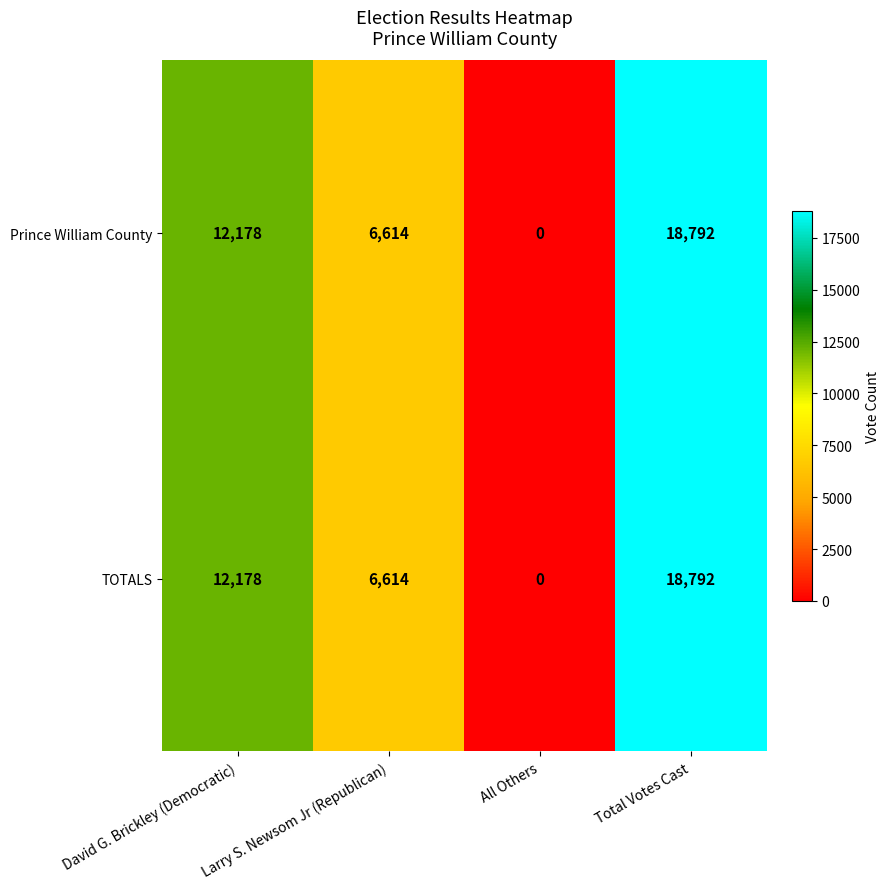

Rank the categories by Prince William County value from highest to lowest.

Total Votes Cast, David G. Brickley (Democratic), Larry S. Newsom Jr (Republican), All Others